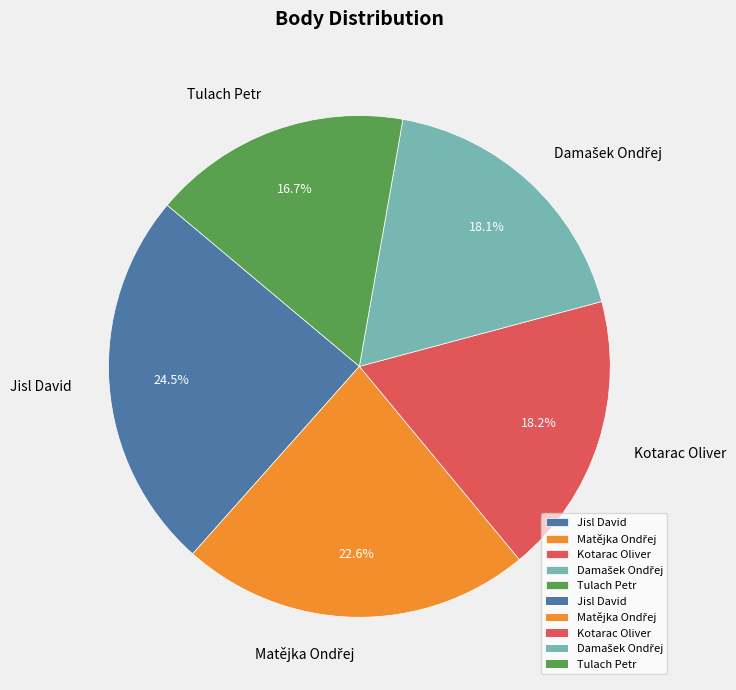

Which slice is the smallest?

Tulach Petr